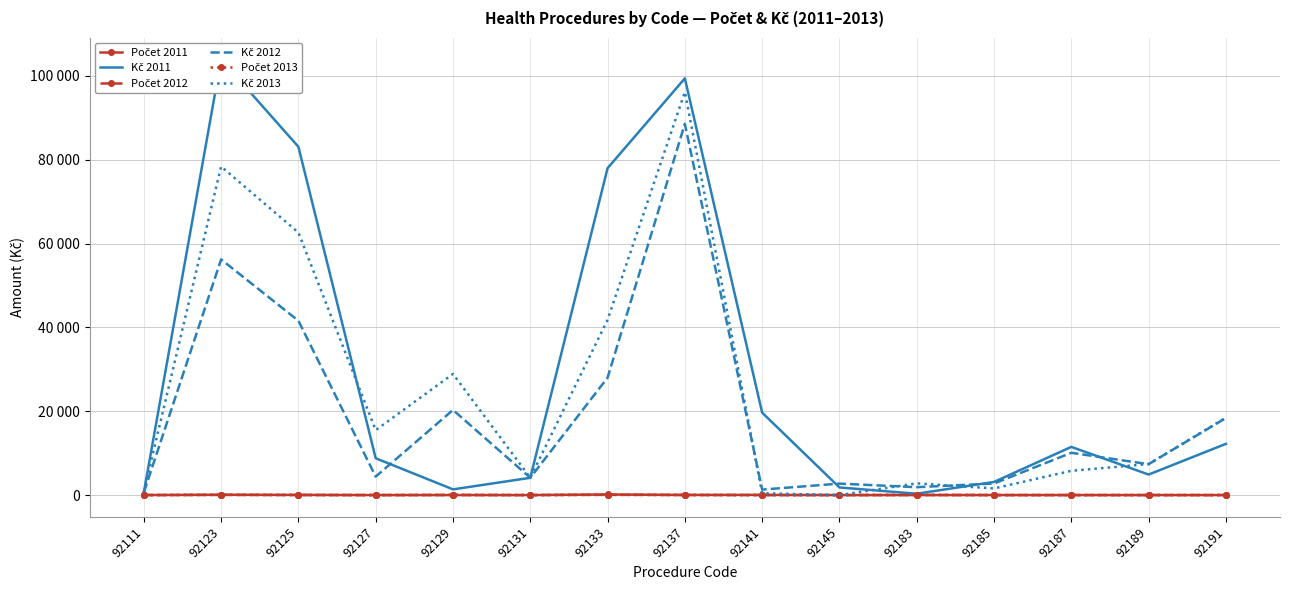

True or false: Kč 2011 has a value of 2341 at 92129.

False